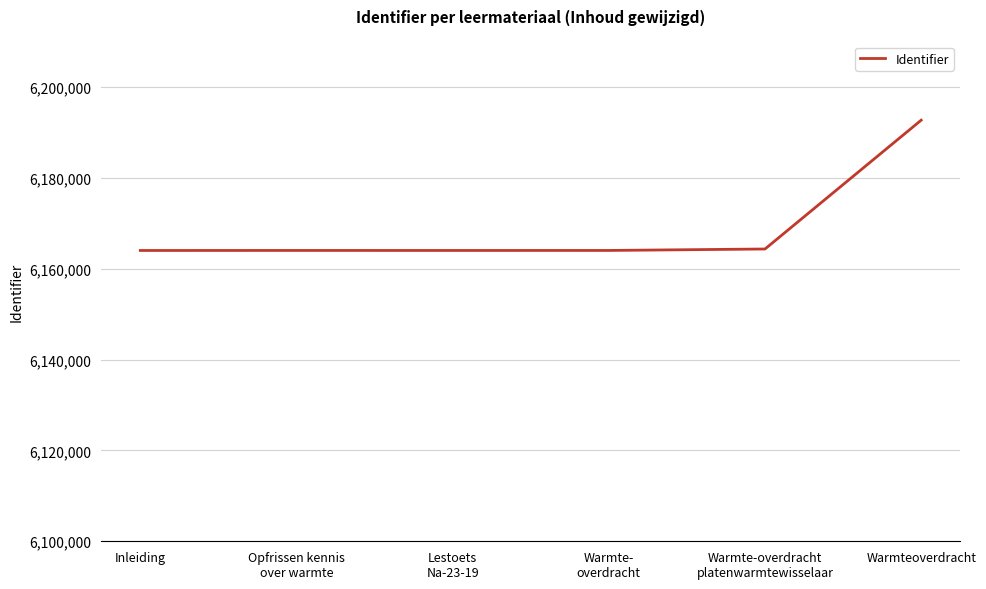

Does the chart have visible grid lines?

Yes